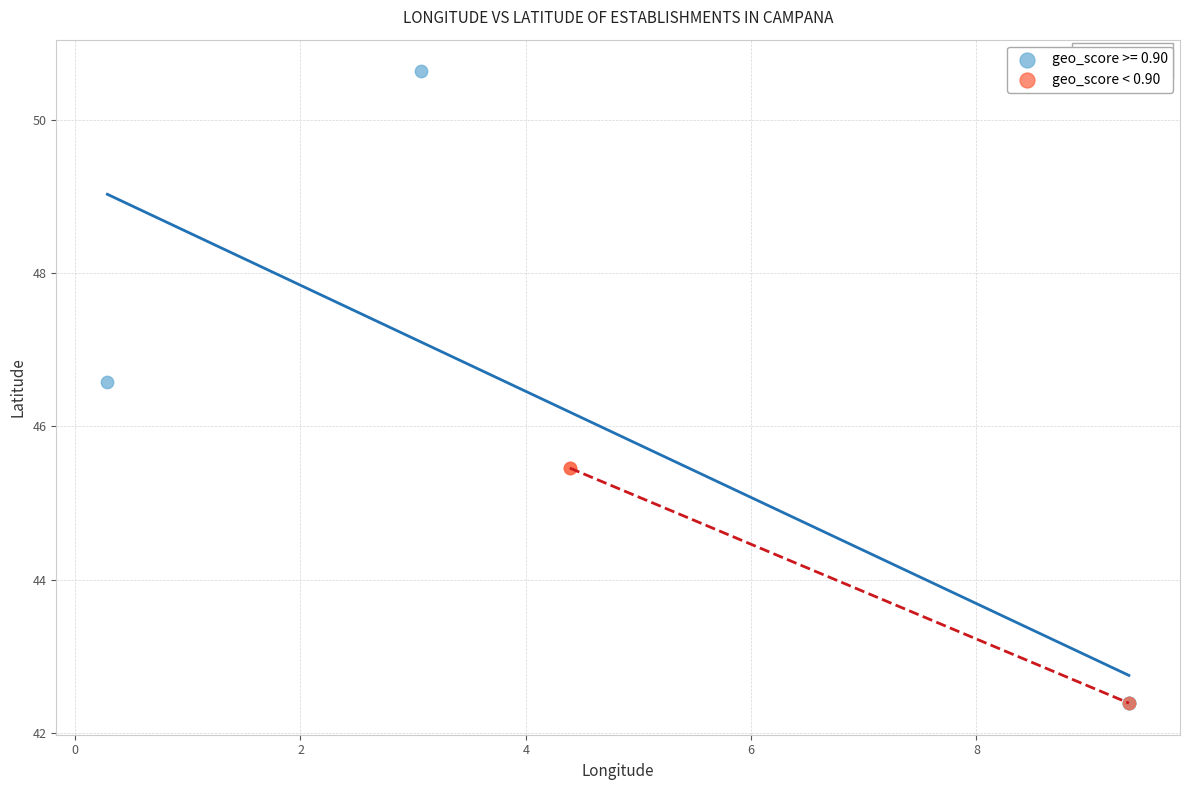

Which series has the largest Y range (max minus min)?

geo_score >= 0.90